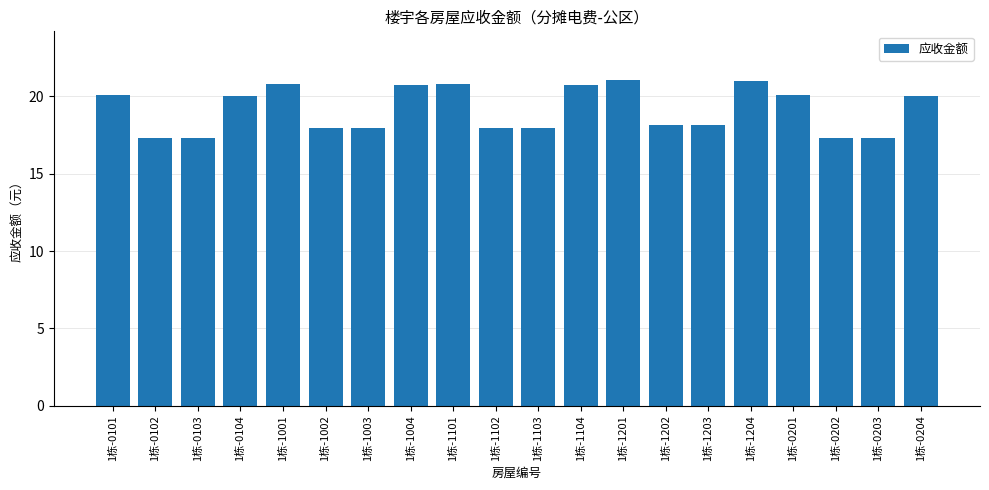

What is the maximum value shown in the chart?

21.1